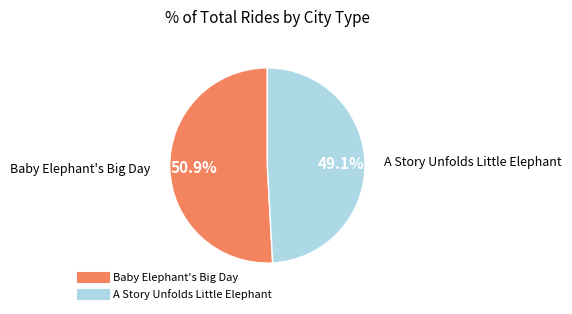

Count the number of slices in the pie.

2